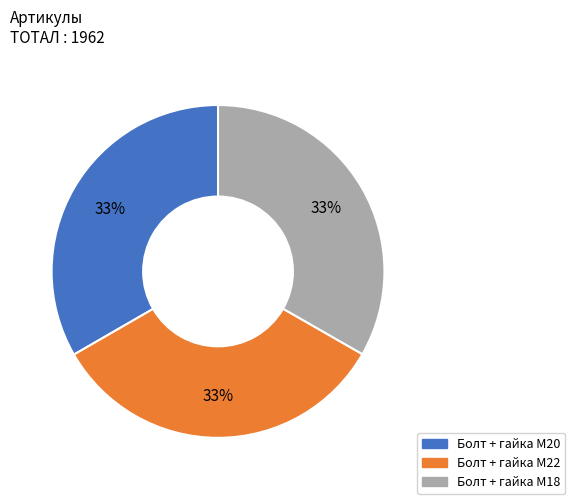

To the nearest percent, what is the average slice percentage?

33%